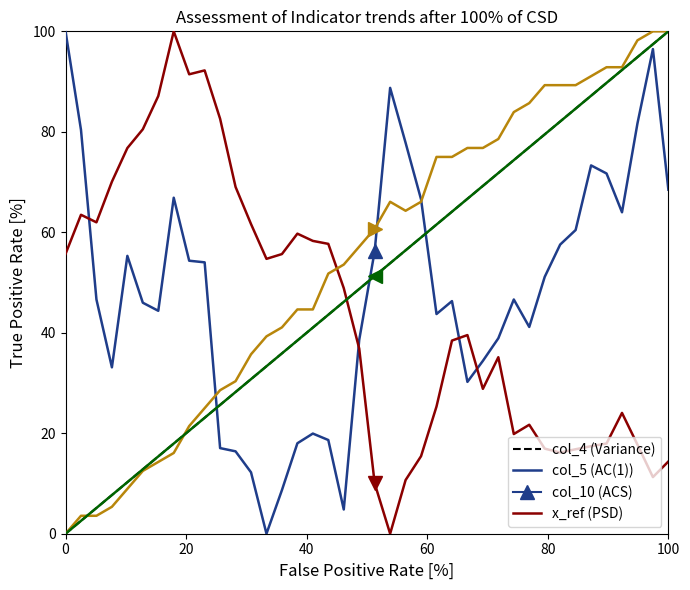

Which series has the largest total across all categories?

col_10 (ACS)